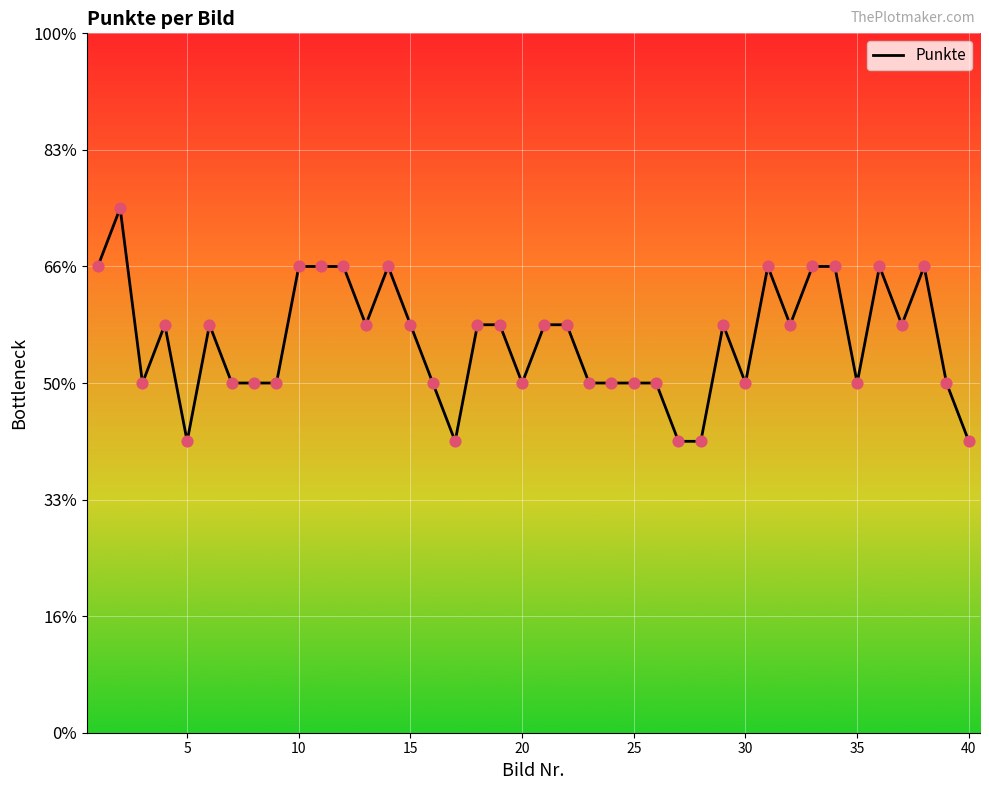

Does the chart have visible grid lines?

Yes